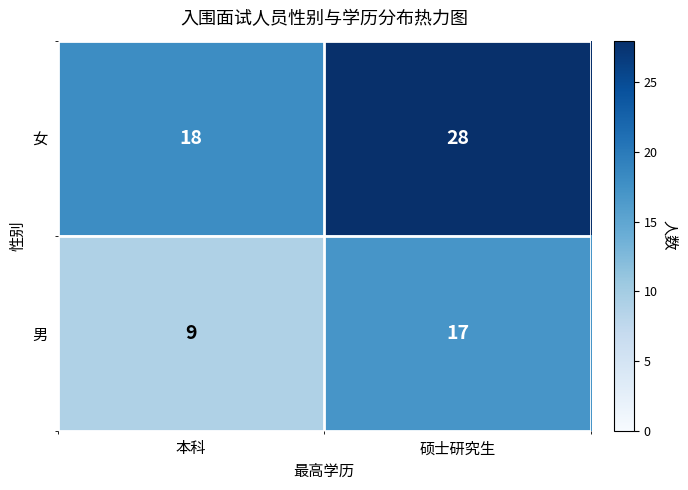

Reading left to right, transcribe all the data shown in this chart.

女: 本科=18	硕士研究生=28
男: 本科=9	硕士研究生=17